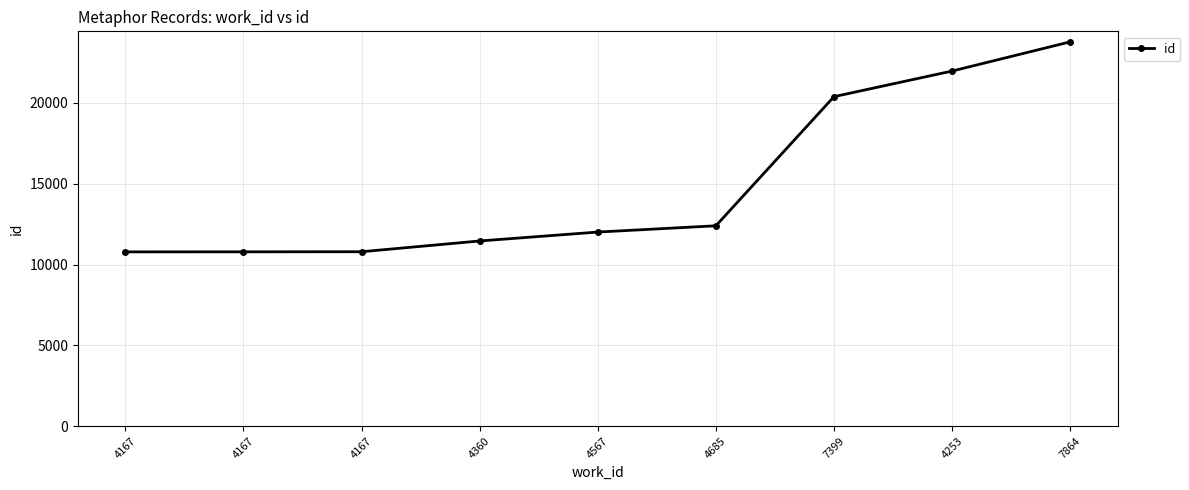

Which has a higher value, 4685 or 7399?

7399